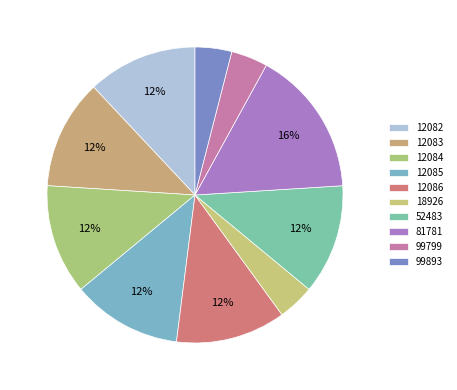

To the nearest percent, what is the difference between the largest and smallest slice percentages?

12%